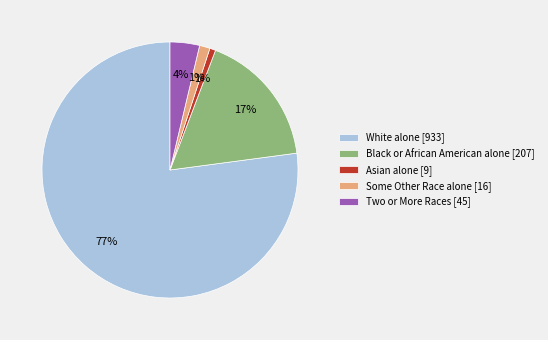

How many slices are in this pie chart?

5